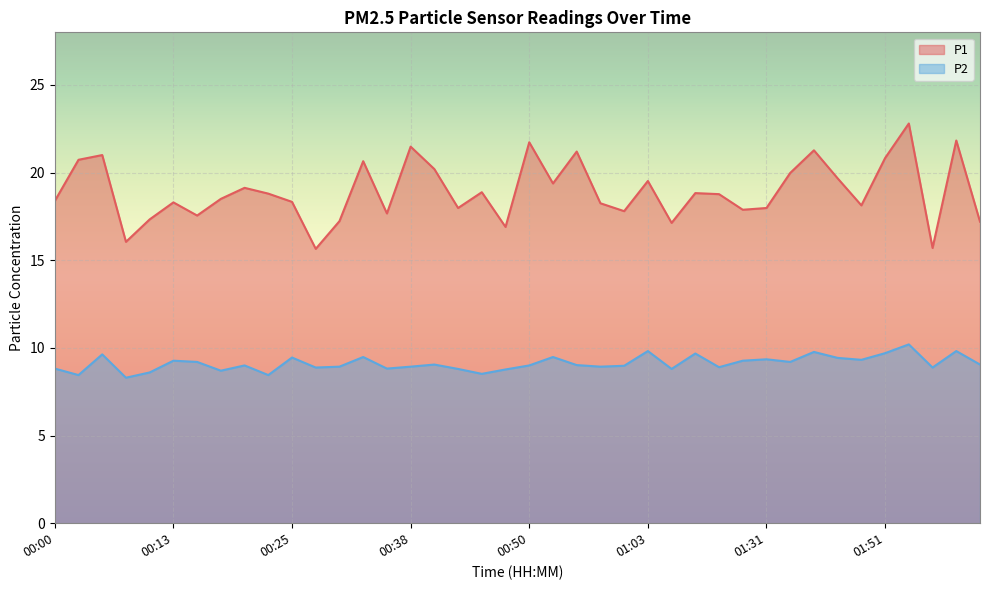

The value of P1 at 00:38 is 21.5. True or false?

True